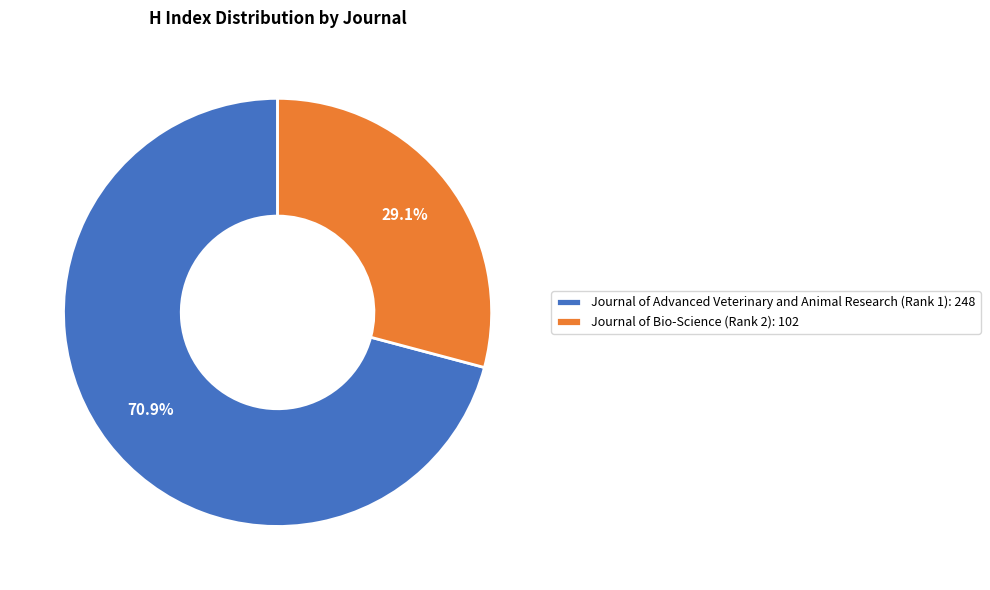

How many segments does this pie chart have?

2